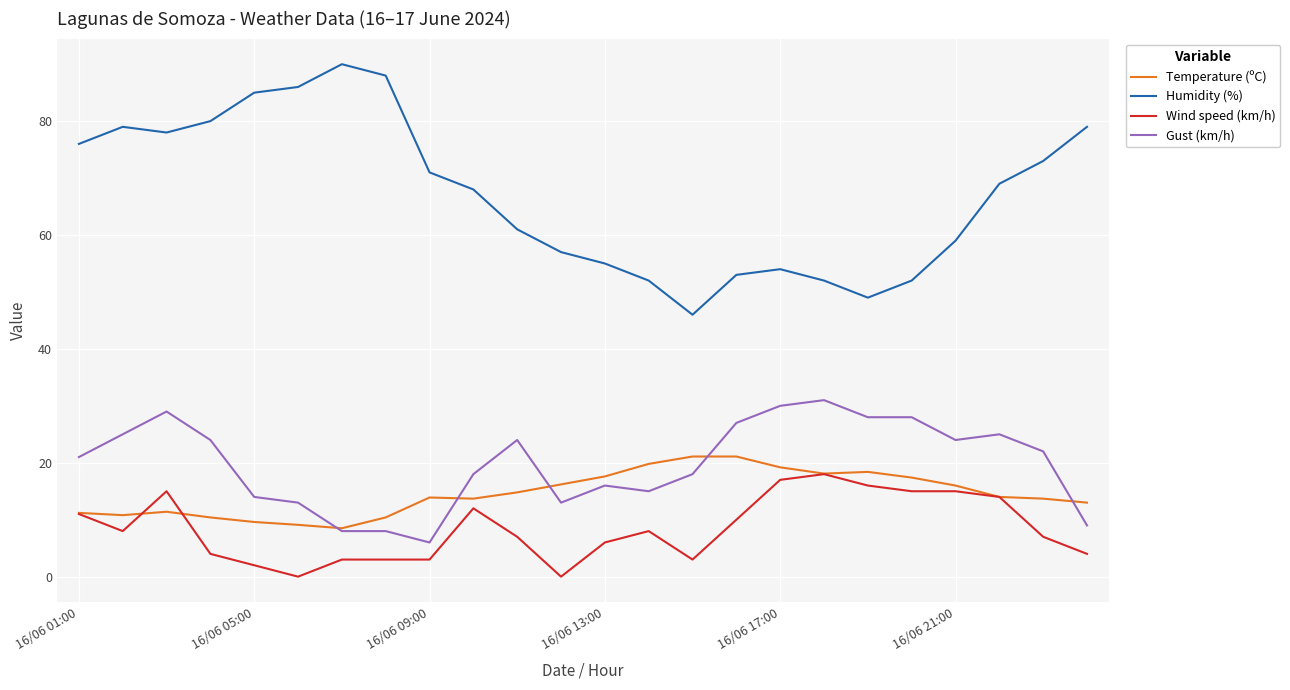

Which series has the largest total across all categories?

Humidity (%)